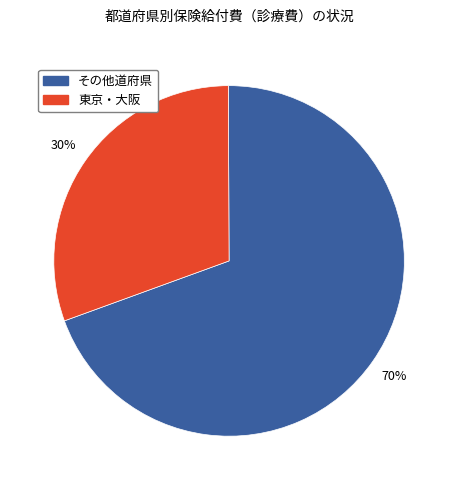

To the nearest percent, what is the average slice percentage?

50%